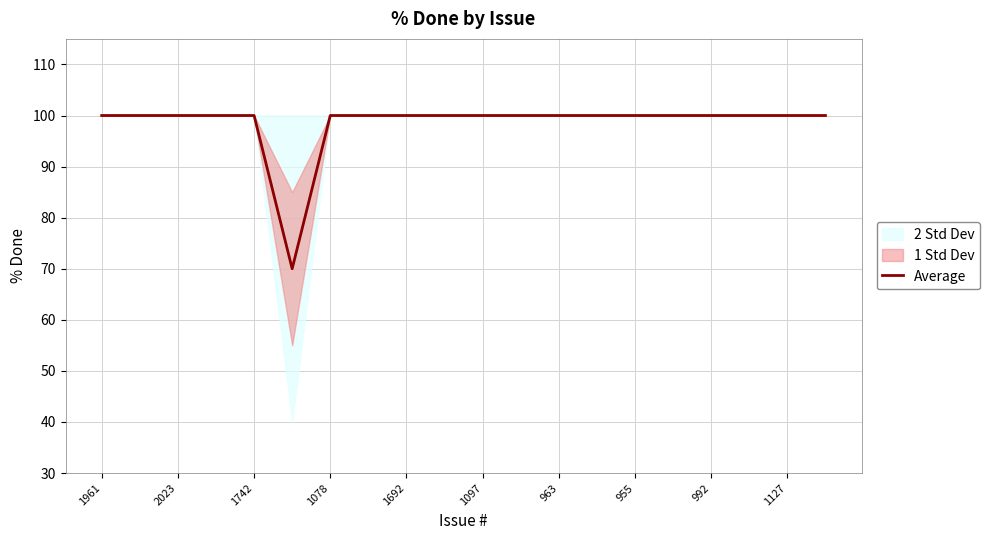

What is the label of the 16th point from the left?

15